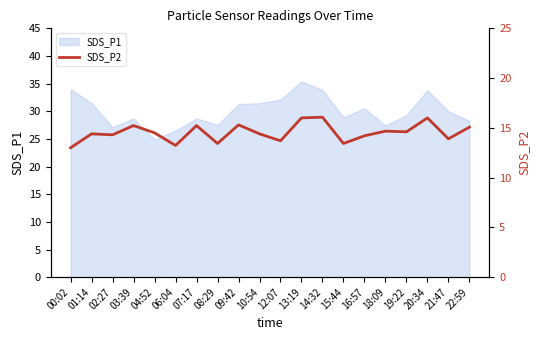

True or false: SDS_P1 has a value of 23.0 at 00:02.

False